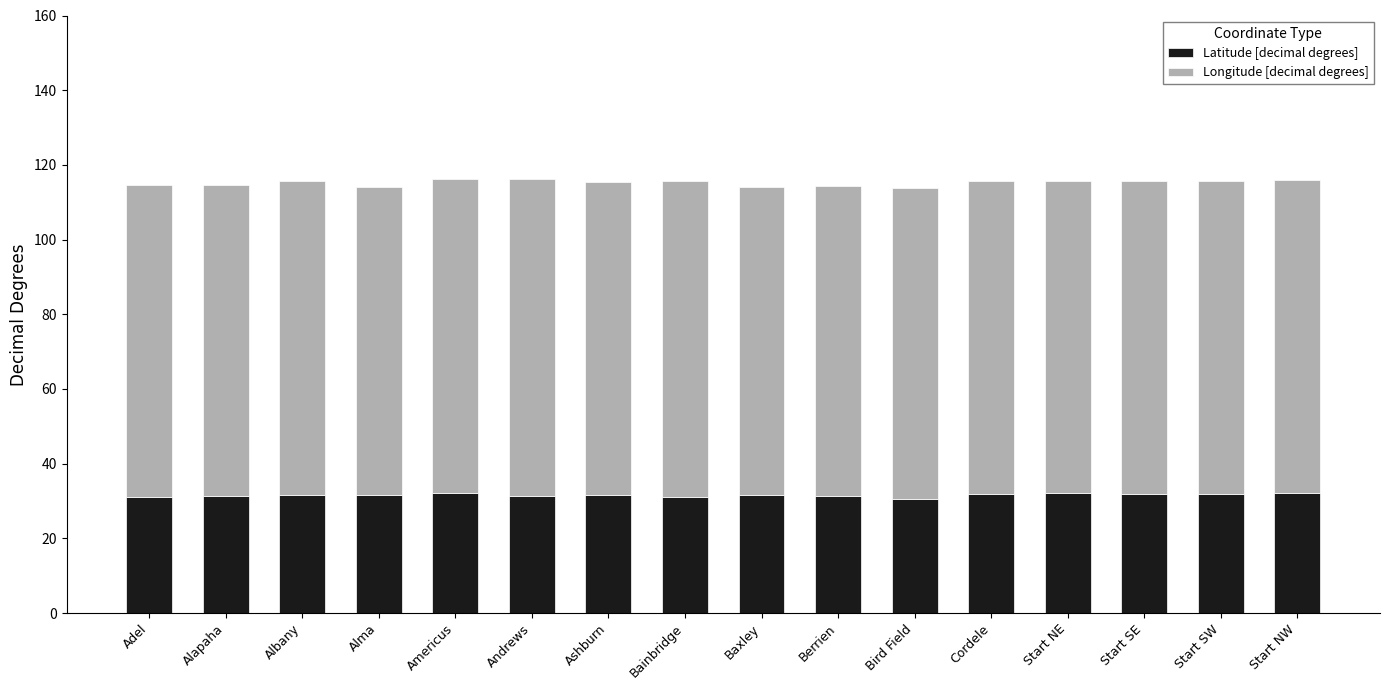

What is the minimum value for Latitude [decimal degrees]?

30.6